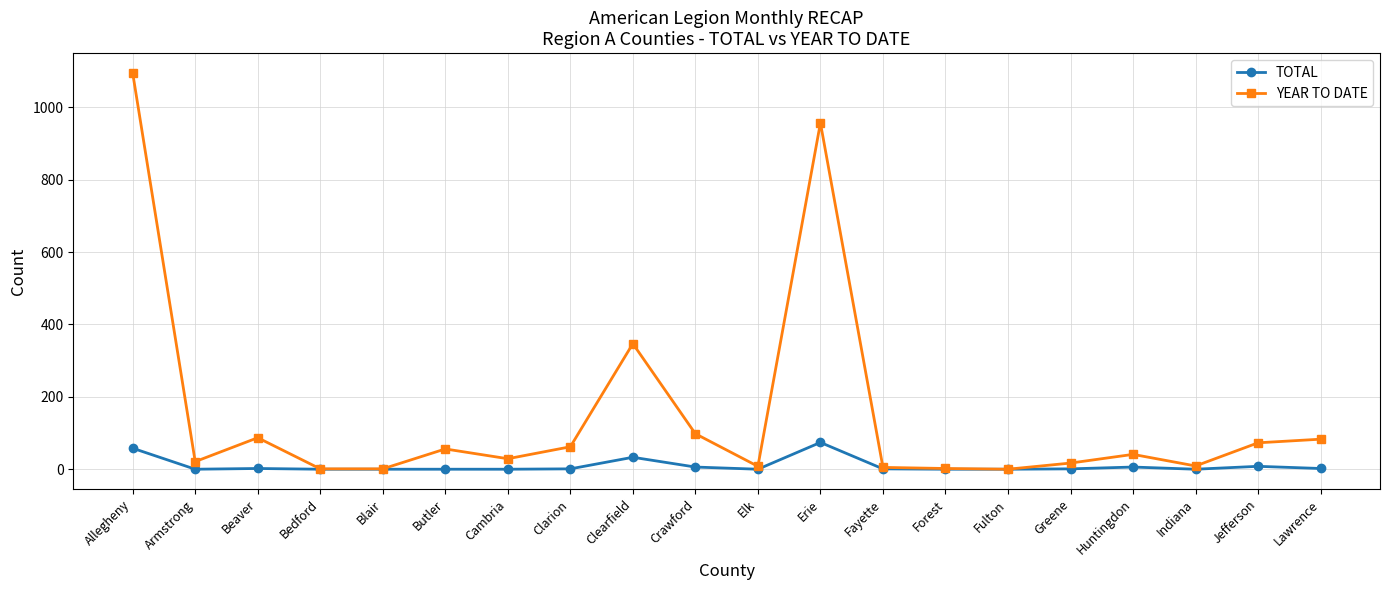

Where is TOTAL nearest to the value 37?

Clearfield